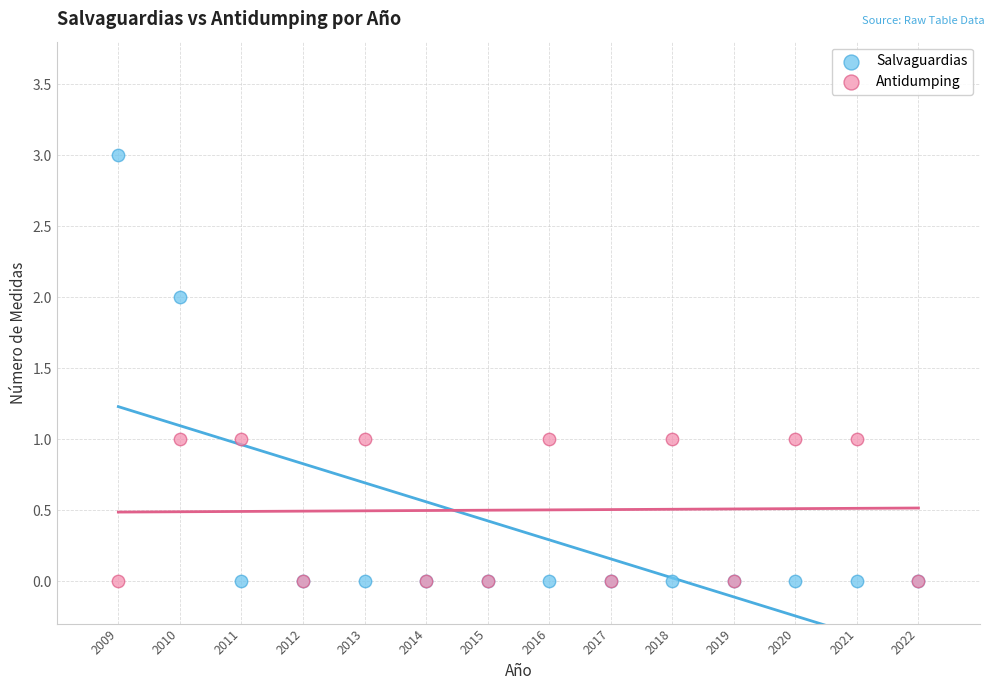

Which series contains the highest Y value?

Salvaguardias